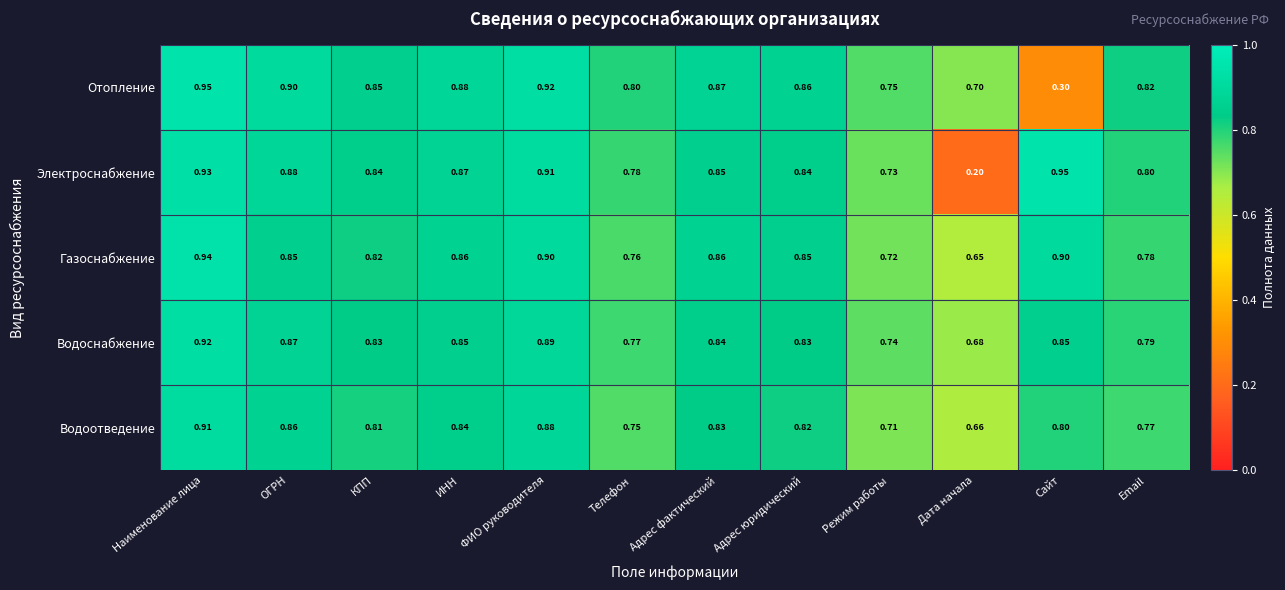

At which label does Газоснабжение reach its peak?

Наименование лица